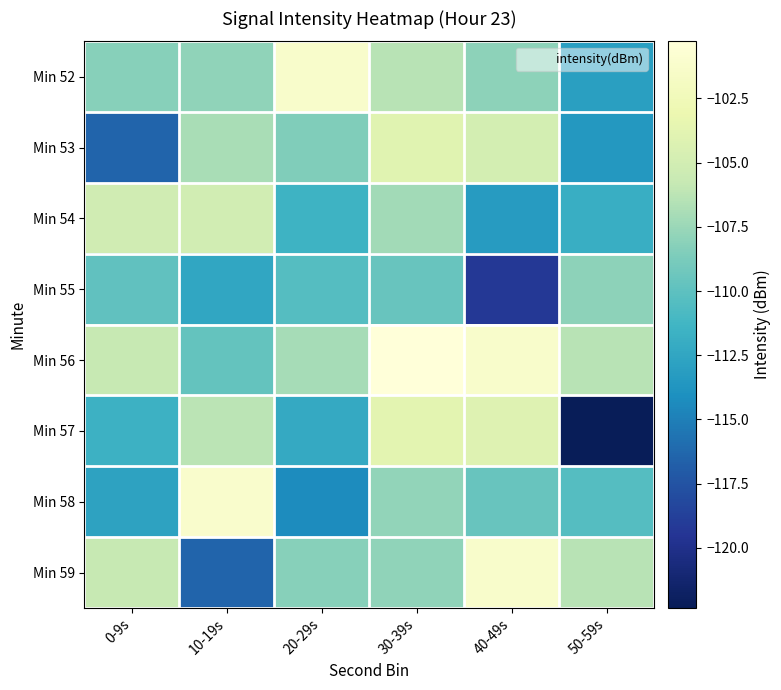

Between 50-59s and 40-49s, which is larger?

40-49s